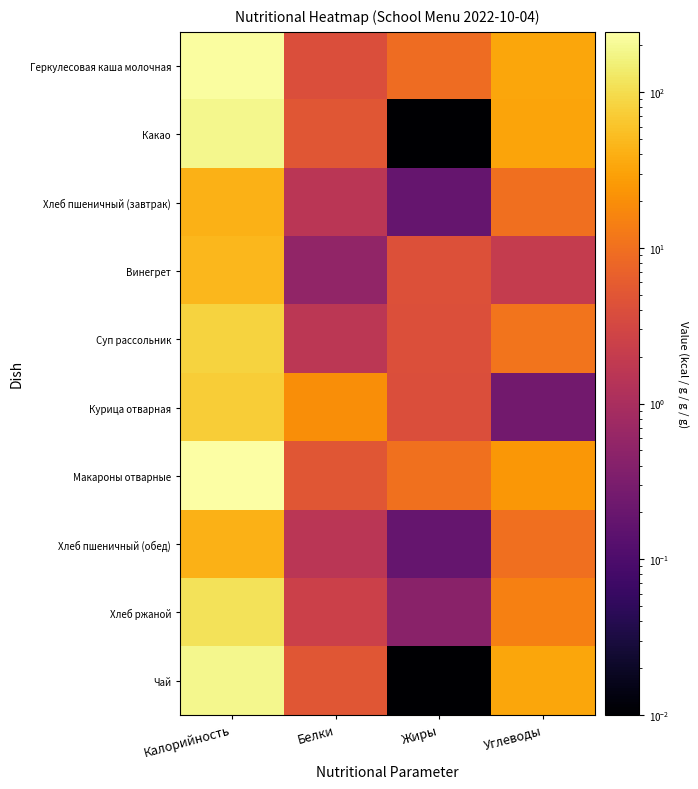

Reading left to right, what are all the values shown in this chart?

Геркулесовая каша молочная: Калорийность=231.5	Белки=4.0	Жиры=9.0	Углеводы=33.5
Какао: Калорийность=190.0	Белки=5.0	Жиры=0.0	Углеводы=32.5
Хлеб пшеничный (завтрак): Калорийность=42.0	Белки=1.5	Жиры=0.2	Углеводы=9.9
Винегрет: Калорийность=48.0	Белки=0.5	Жиры=4.3	Углеводы=2.0
Суп рассольник: Калорийность=83.2	Белки=1.6	Жиры=4.2	Углеводы=11.0
Курица отварная: Калорийность=72.5	Белки=20.0	Жиры=4.0	Углеводы=0.2
Макароны отварные: Калорийность=244.5	Белки=5.0	Жиры=10.0	Углеводы=24.0
Хлеб пшеничный (обед): Калорийность=42.0	Белки=1.5	Жиры=0.2	Углеводы=9.9
Хлеб ржаной: Калорийность=112.5	Белки=2.5	Жиры=0.5	Углеводы=14.4
Чай: Калорийность=190.0	Белки=5.0	Жиры=0.0	Углеводы=33.0